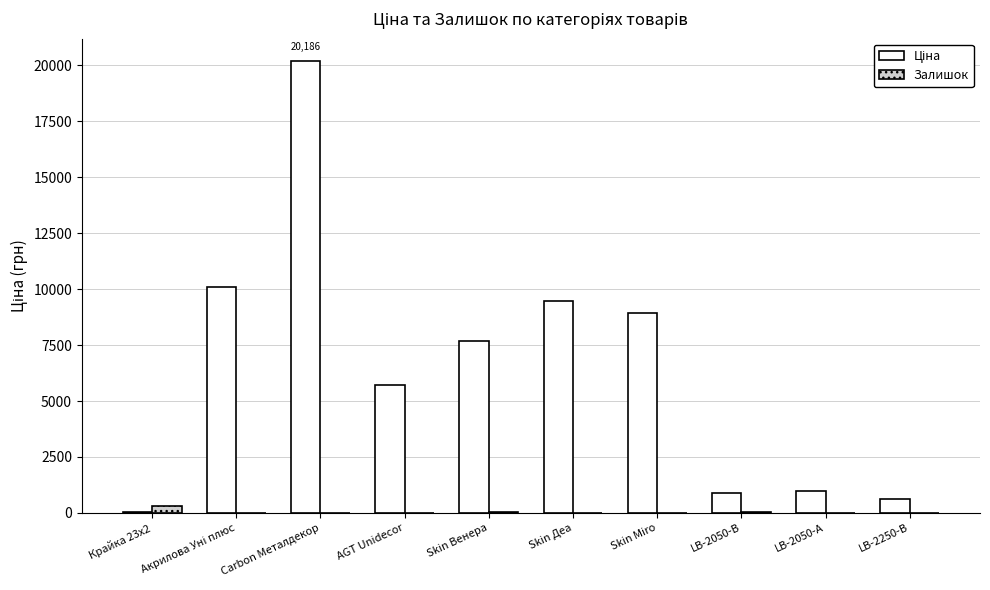

At which category is the sum across all series the highest?

Carbon Металдекор